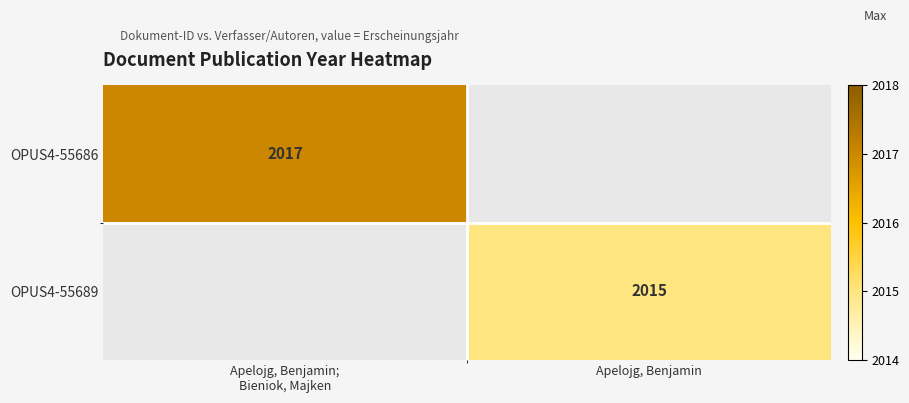

The value of OPUS4-55689 at Apelojg, Benjamin is 511. True or false?

False